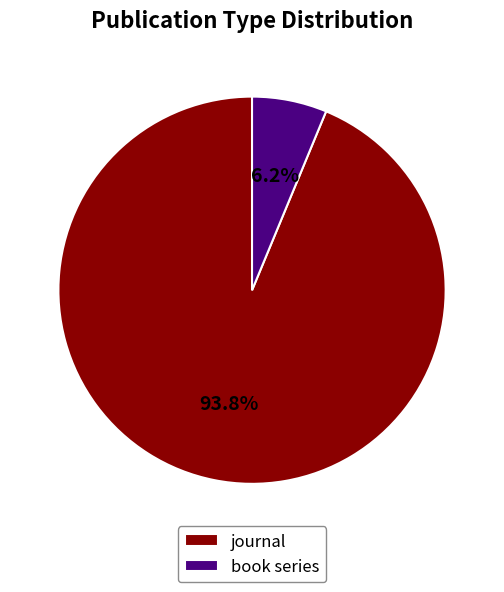

Which slice is the largest?

journal